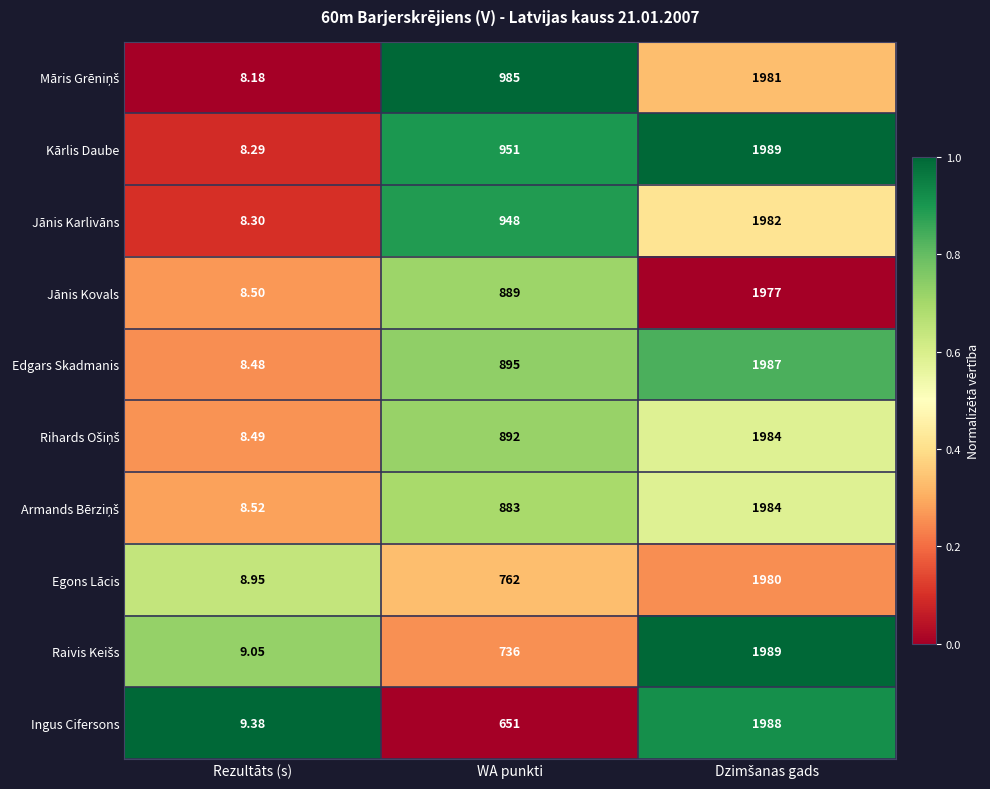

At which category does the chart reach its minimum across all series?

Rezultāts (s)